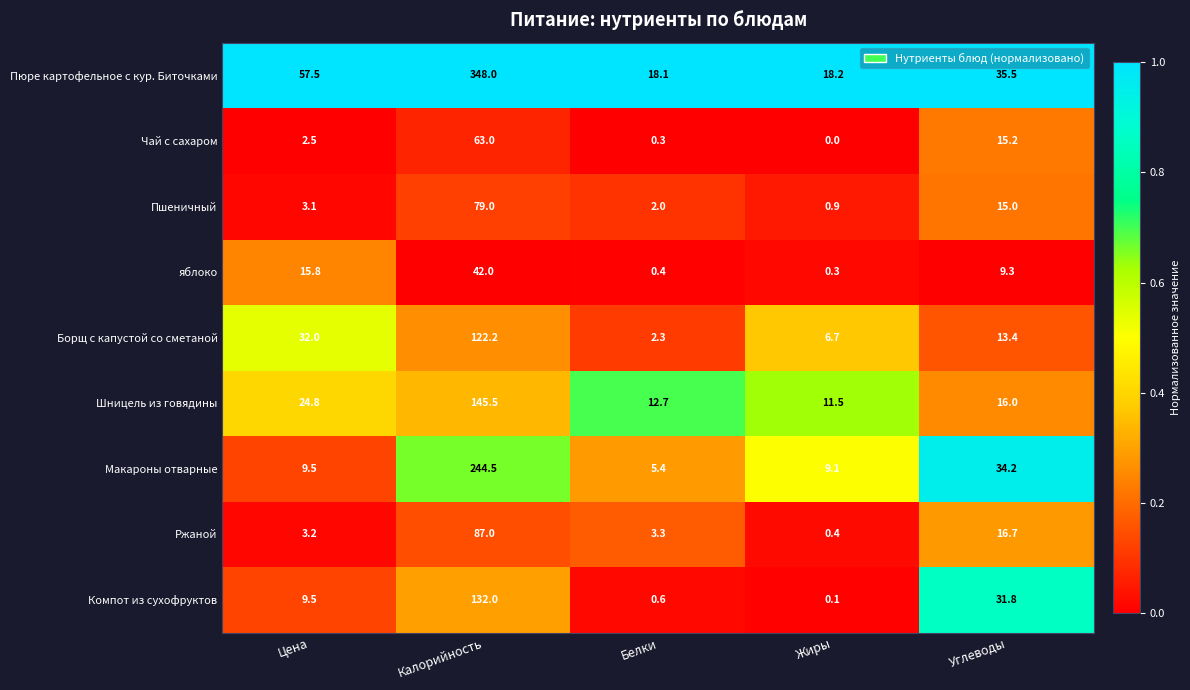

The value of Пюре картофельное с кур. Биточками at Белки is 18.1. True or false?

True